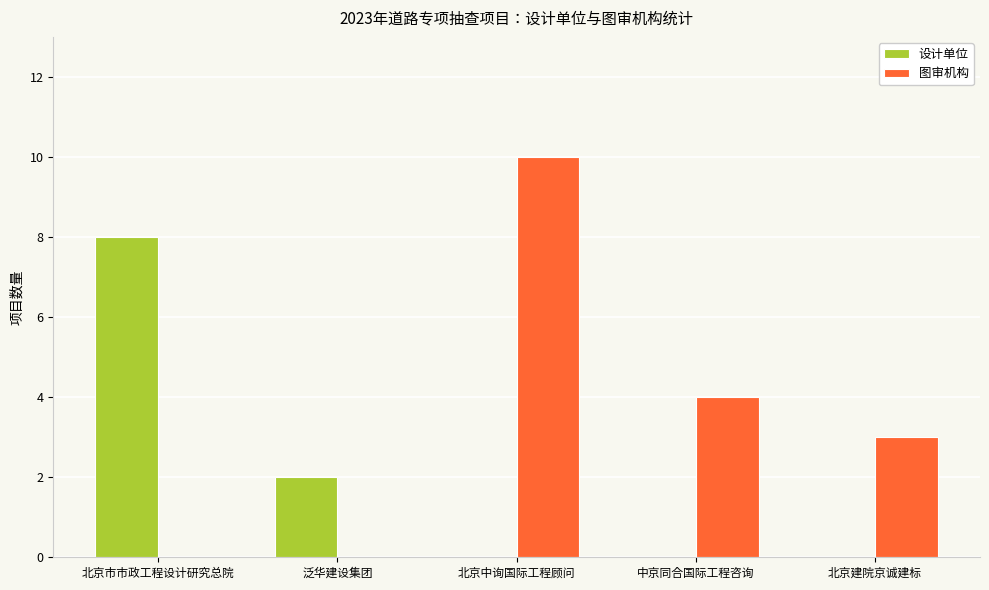

Is it true that 设计单位 equals 3 at 北京中询国际工程顾问?

False